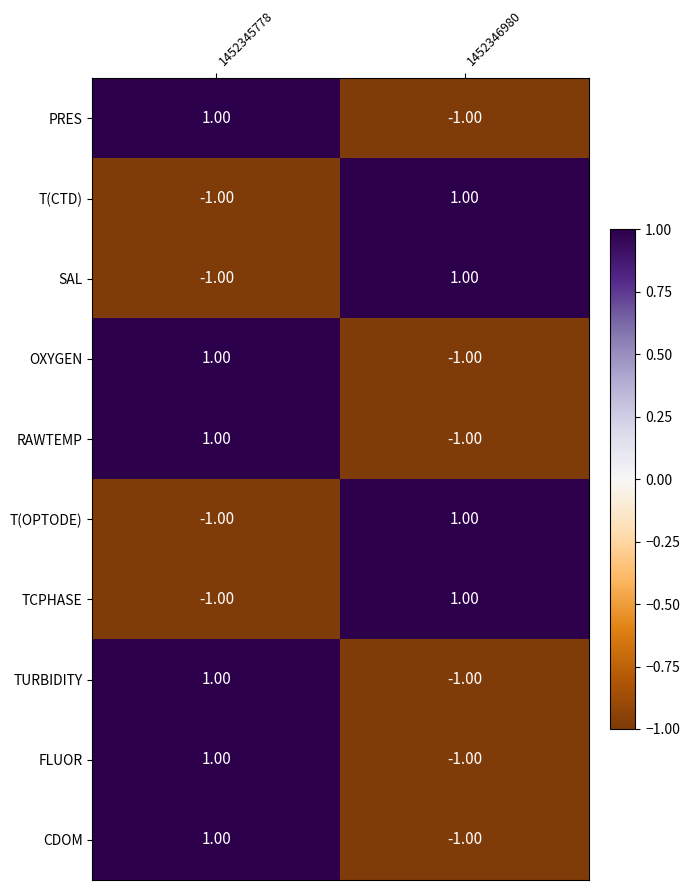

Is the value of OXYGEN at 1452346980 greater than the value of FLUOR at 1452345778?

No